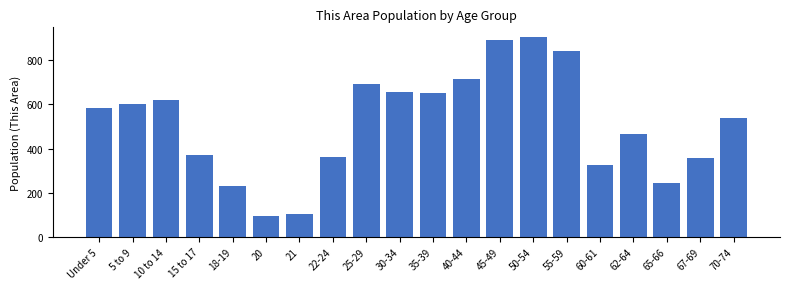

Reading left to right, list all the values displayed in this chart.

Under 5=586	5 to 9=602	10 to 14=620	15 to 17=372	18-19=230	20=95	21=104	22-24=364	25-29=691	30-34=656	35-39=650	40-44=715	45-49=894	50-54=904	55-59=843	60-61=328	62-64=465	65-66=245	67-69=357	70-74=538